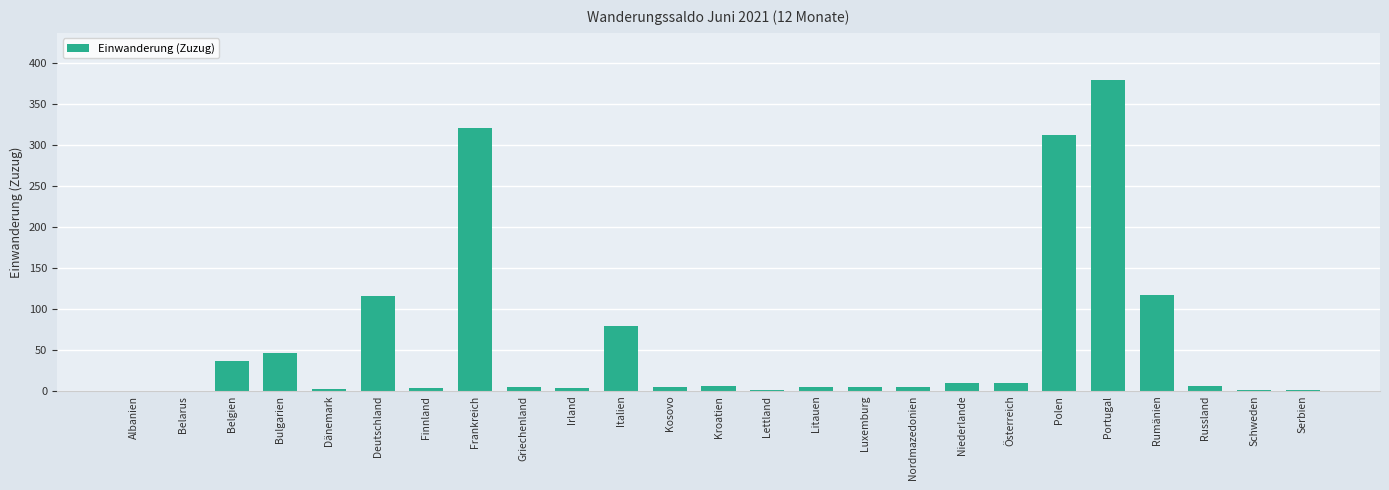

Where does the data first go above 5?

Belgien